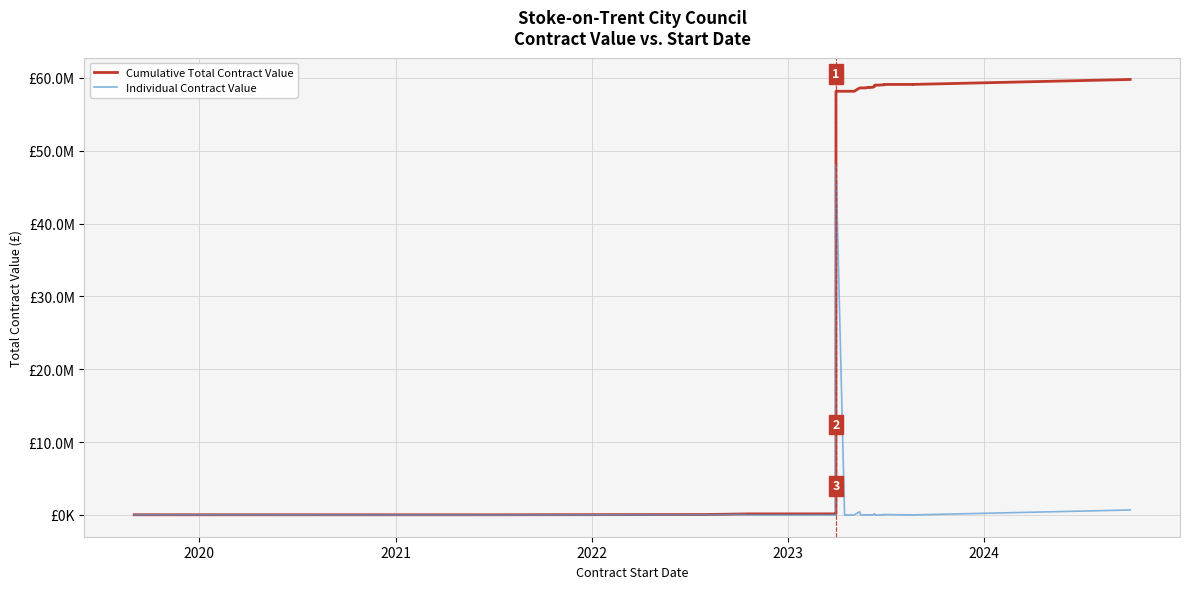

In Individual Contract Value, how many points are higher than both neighbors (excluding endpoints)?

9